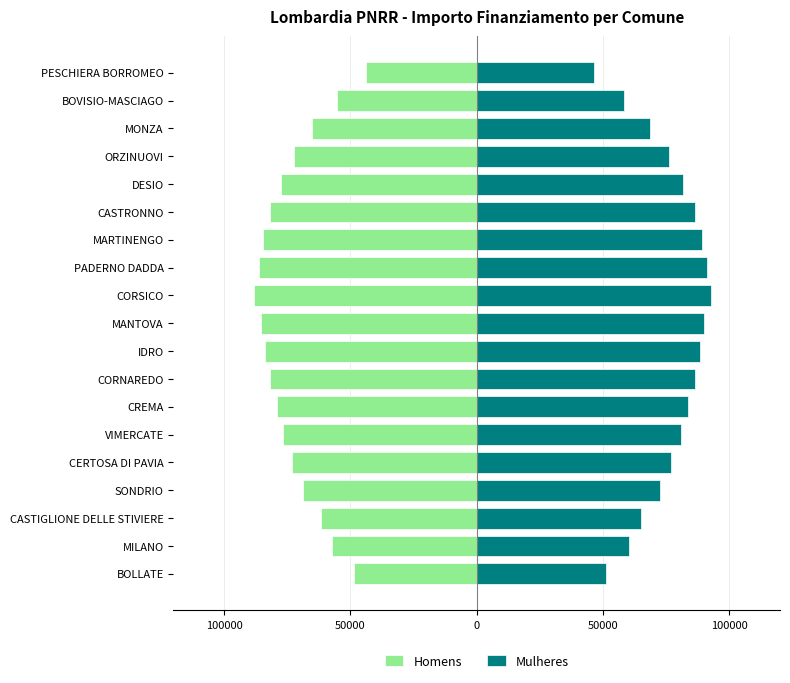

At how many categories does at least one series exceed 52800?

17